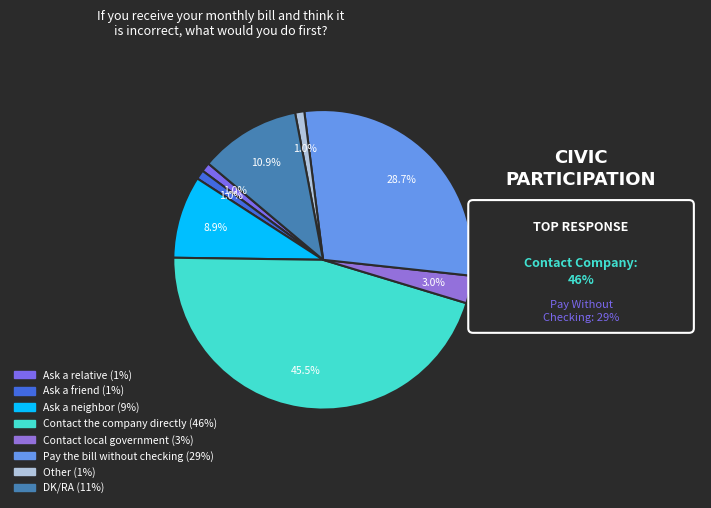

Is there any slice that represents more than half of the pie?

No